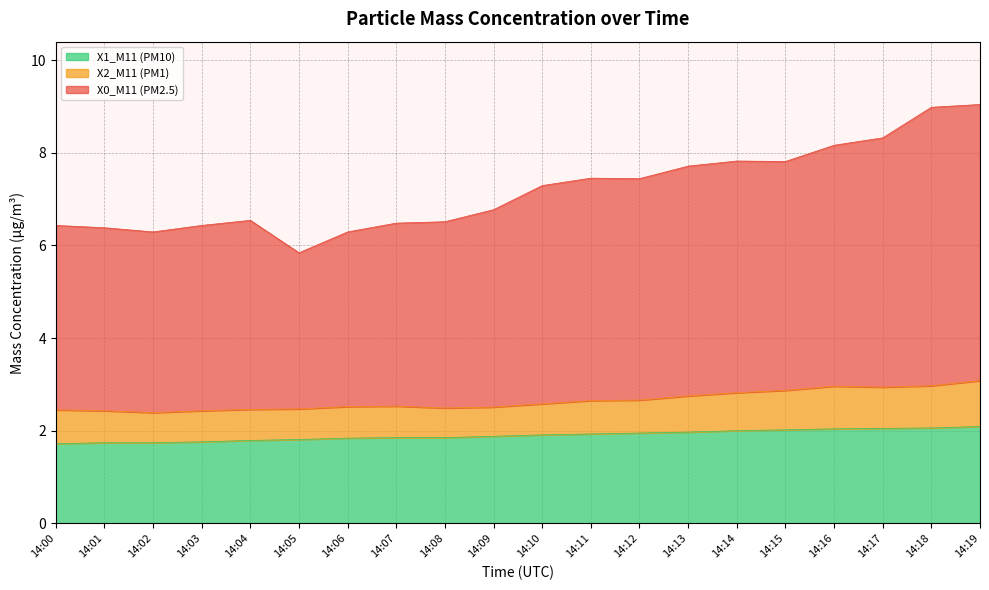

True or false: X1_M11 (PM10) has a value of 3.0 at 14:09.

False